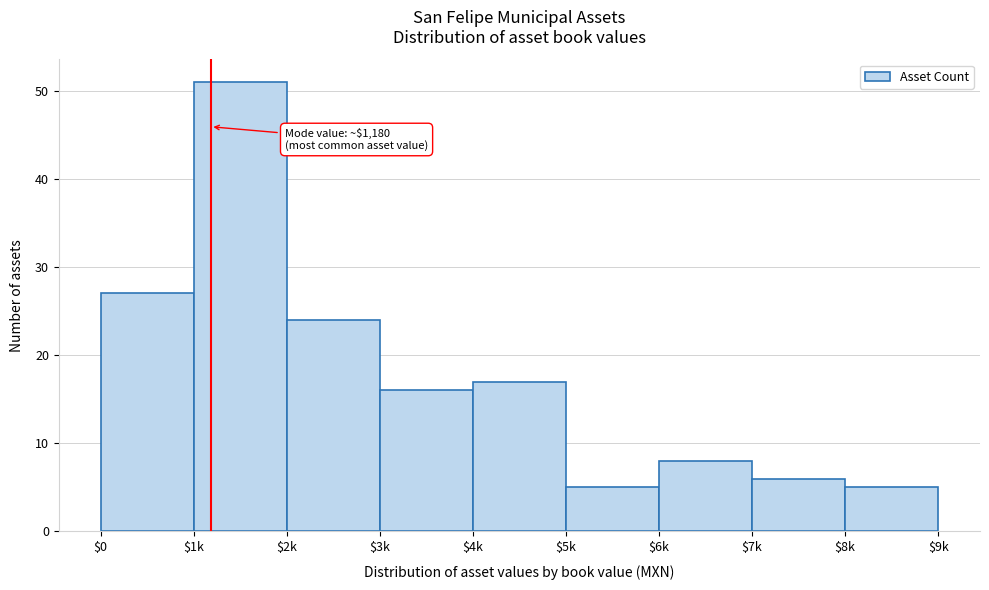

Reading left to right, transcribe all the data shown in this chart.

27	51	24	16	17	5	8	6	5